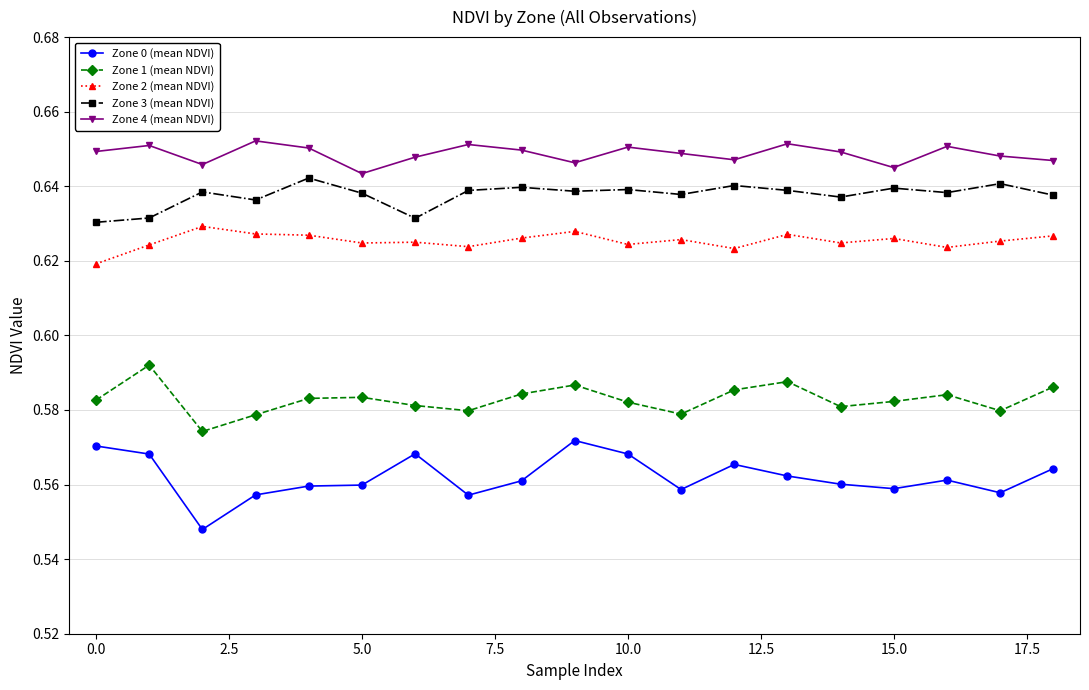

Which series has the largest total across all categories?

Zone 4 (mean NDVI)